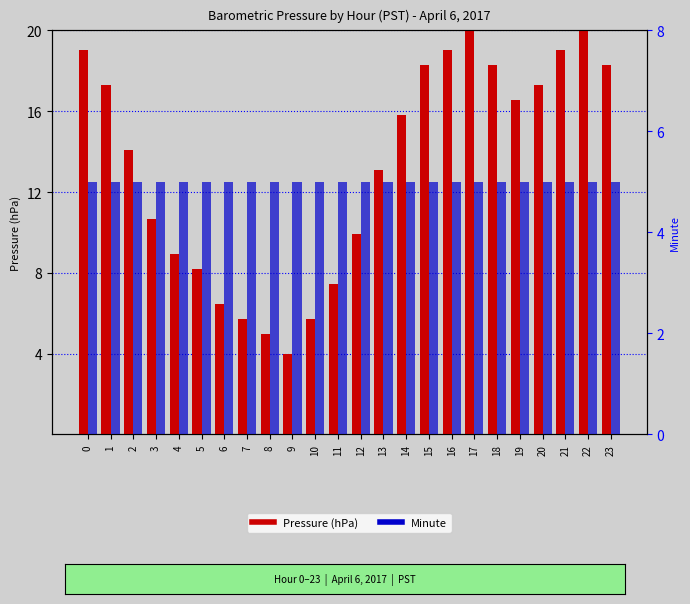

What is the value of the Minute bar at the 10th from the left?

5.0